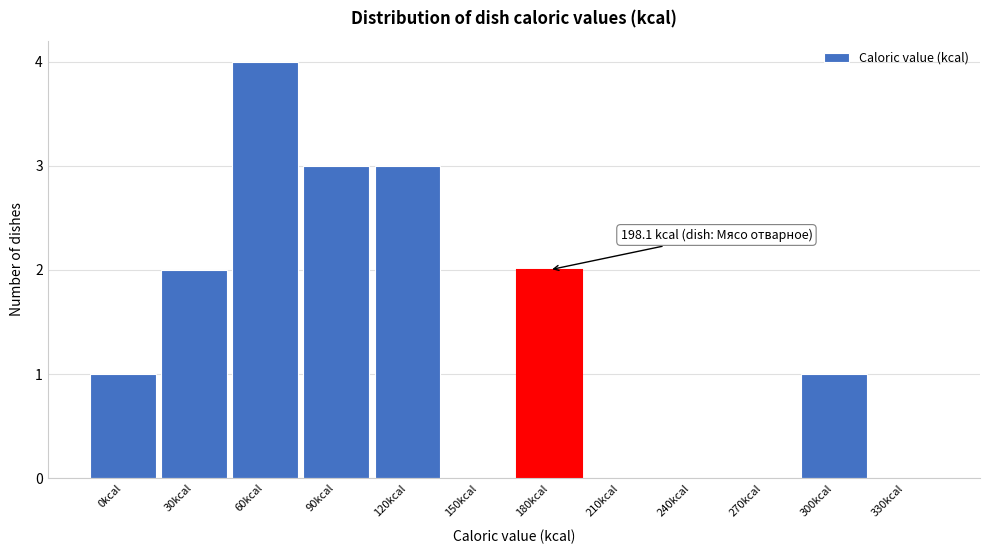

Reading left to right, transcribe all the data shown in this chart.

0kcal=1	30kcal=2	60kcal=4	90kcal=3	120kcal=3	150kcal=0	180kcal=2	210kcal=0	240kcal=0	270kcal=0	300kcal=1	330kcal=0